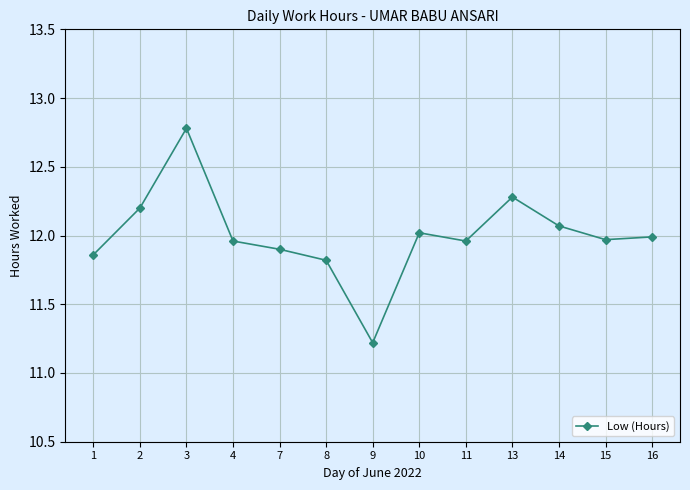

Where is the first local maximum?

3